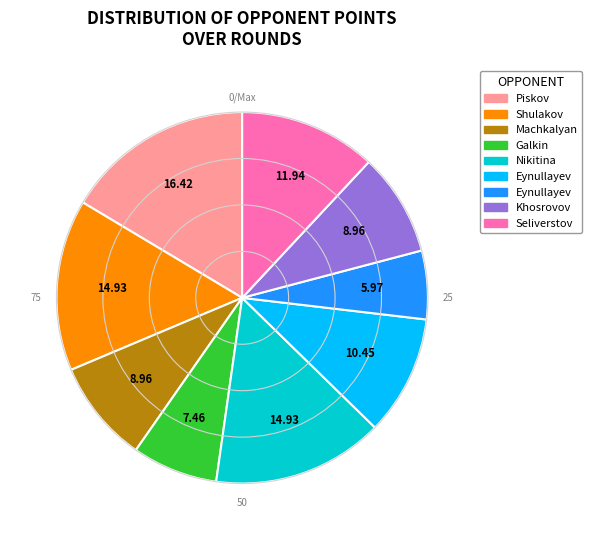

Is there a majority slice in this chart?

No